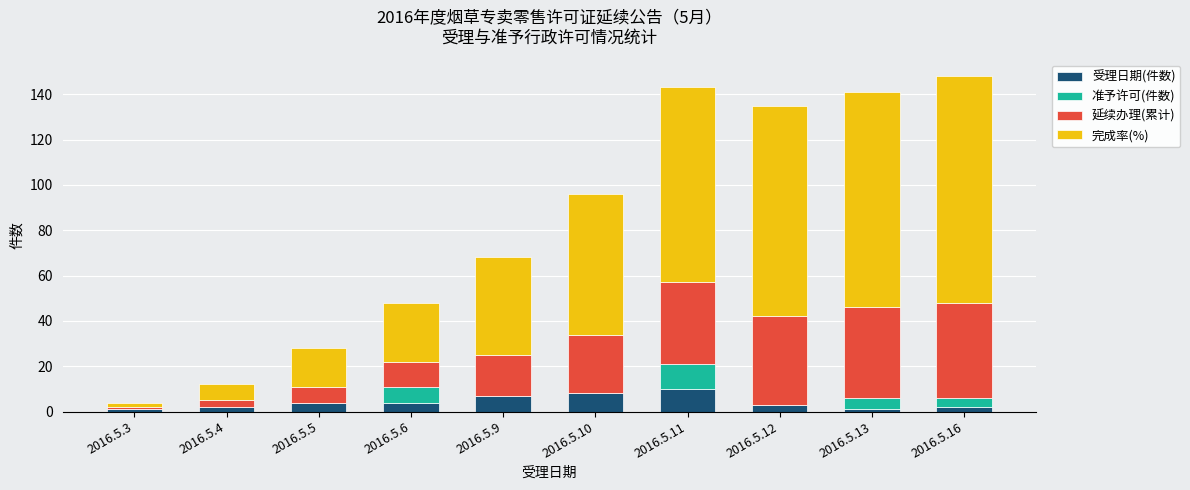

What is the maximum value for 受理日期(件数)?

10